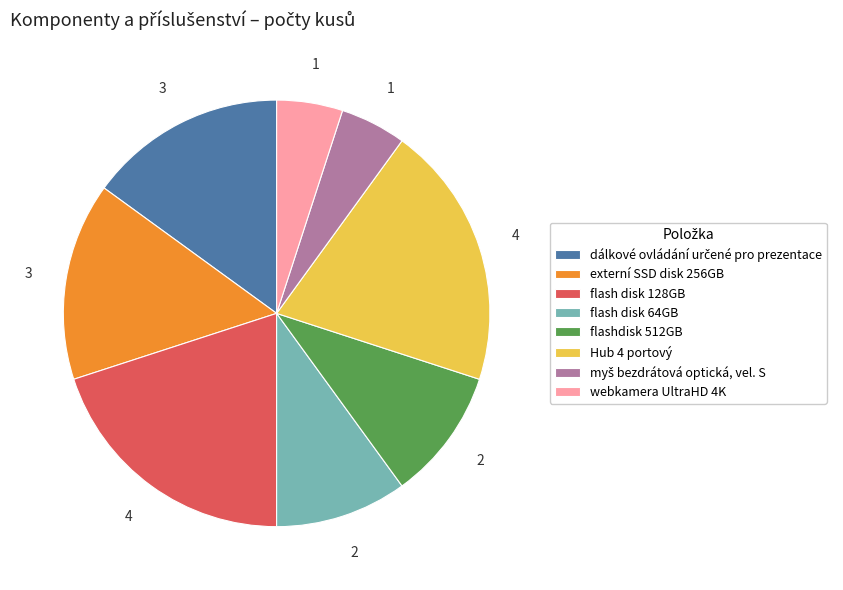

Do Hub 4 portový and webkamera UltraHD 4K together represent more than half of the pie?

No